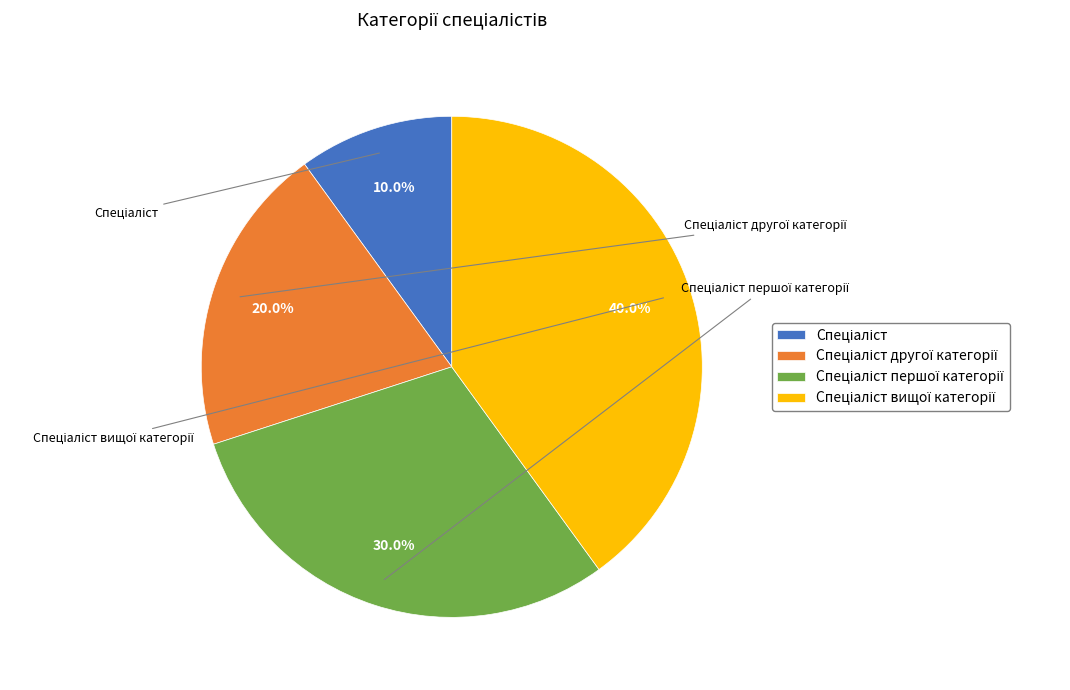

Does any single category account for the majority?

No